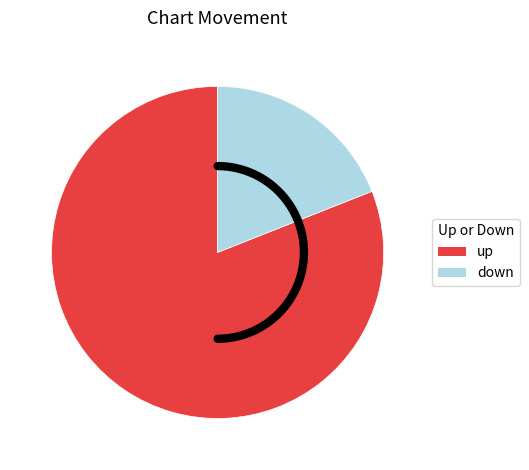

To the nearest percent, what portion does down represent?

19%